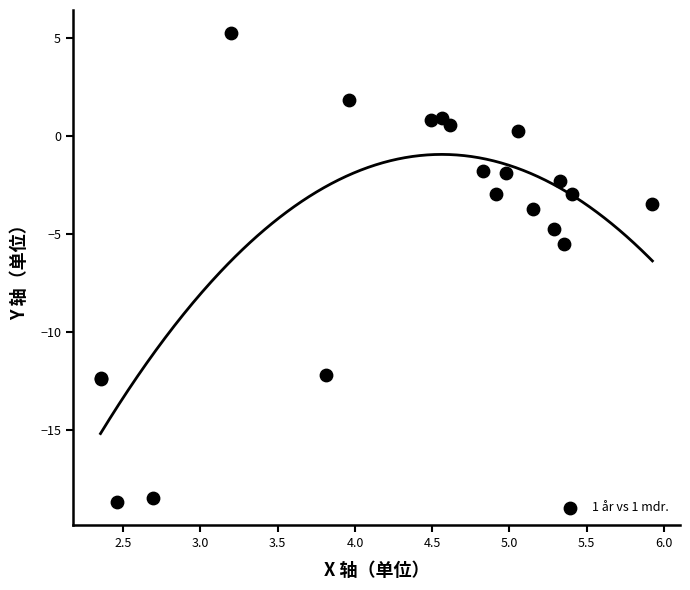

What Y value in the scatter plot is closest to -6?

-5.5